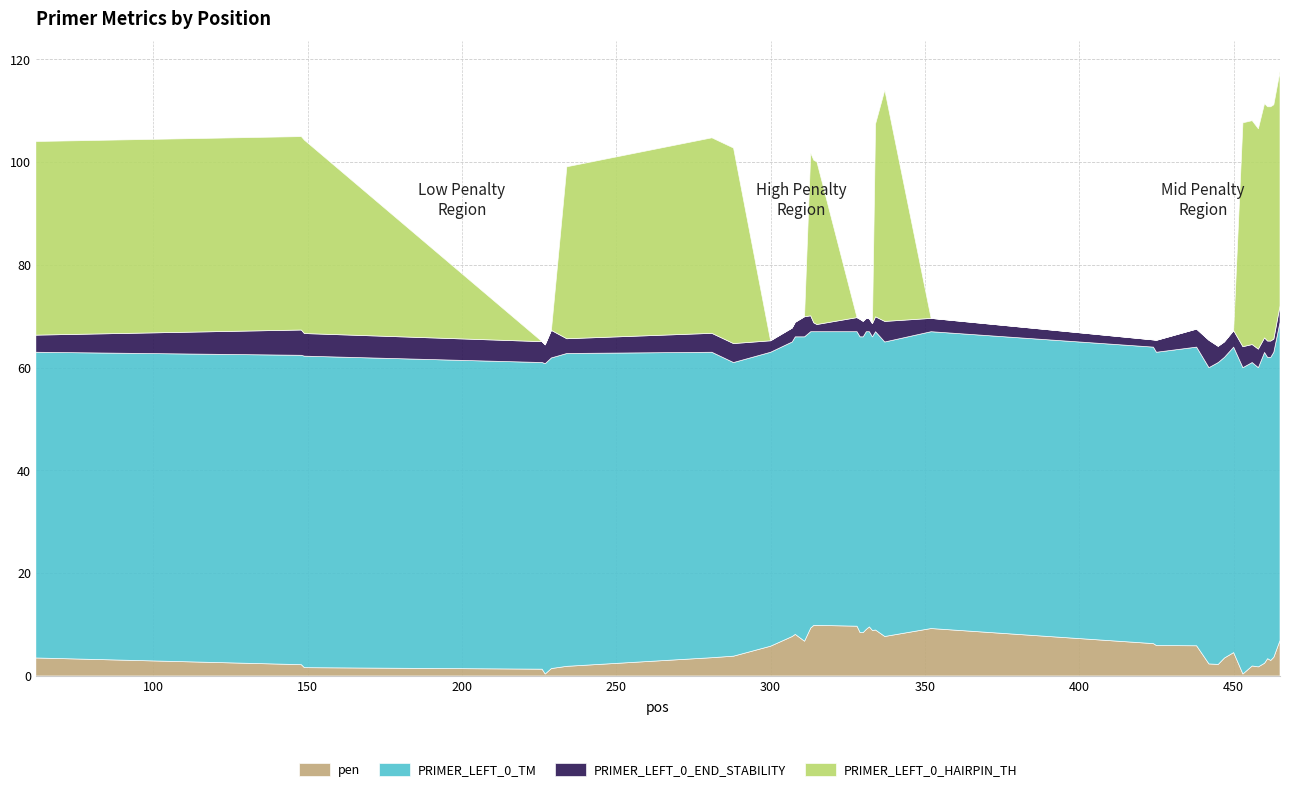

Reading left to right, extract all data points from this chart.

pen: 3.5	2.2	1.6	1.3	0.4	1.4	1.9	3.6	3.9	5.8	7.7	8.1	6.8	9.3	9.9	9.9	9.7	8.5	8.5	9.1	9.6	8.9	8.9	7.7	9.2	6.3	5.9	5.9	2.3	2.3	3.5	4.6	0.4	2.0	1.8	2.5	3.4	3.0	3.6	6.9
PRIMER_LEFT_0_TM: 59.5	60.2	60.6	59.7	60.4	60.4	60.9	59.4	57.1	57.2	57.3	57.9	59.2	57.7	57.1	57.1	57.3	57.5	57.5	57.9	57.4	57.1	58.1	57.3	57.8	57.7	57.1	58.1	57.7	58.7	58.5	59.4	59.6	59.0	58.2	60.5	58.6	59.0	59.4	61.9
PRIMER_LEFT_0_END_STABILITY: 3.3	4.9	4.4	4.1	3.7	5.4	2.9	3.7	3.7	2.2	2.7	2.8	3.9	3.1	1.7	1.4	2.7	3.4	3.0	2.6	2.5	2.6	2.9	4.0	2.6	1.4	2.3	3.5	5.3	3.2	3.0	3.2	4.1	3.5	3.6	2.8	3.2	3.2	2.6	3.2
PRIMER_LEFT_0_HAIRPIN_TH: 37.7	37.6	37.6	0.0	0.0	0.0	33.5	38.0	38.0	0.0	0.0	0.0	0.0	31.6	31.6	31.6	0.0	0.0	0.0	0.0	0.0	0.0	37.5	45.0	0.0	0.0	0.0	0.0	0.0	0.0	0.0	0.0	43.6	43.6	42.9	45.6	45.6	45.6	45.6	45.6